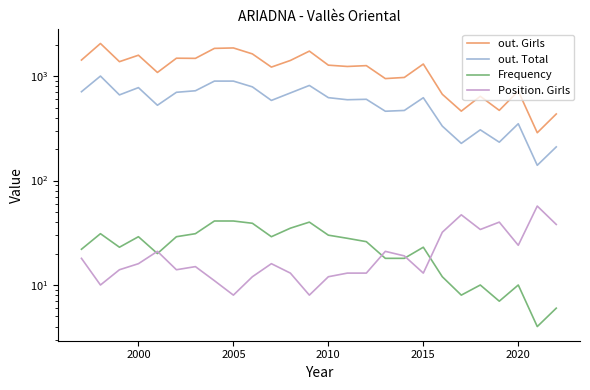

How many data points does each series have?

26